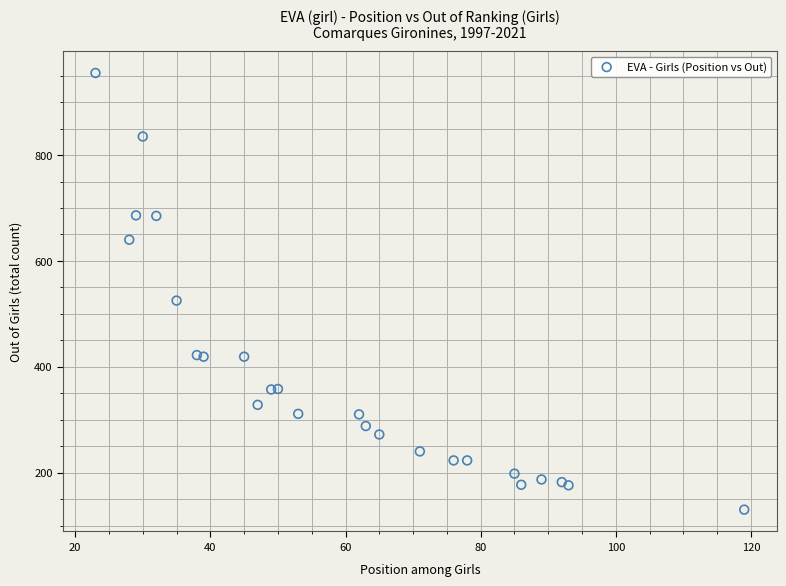

What Y value in the scatter plot is closest to 542?

525